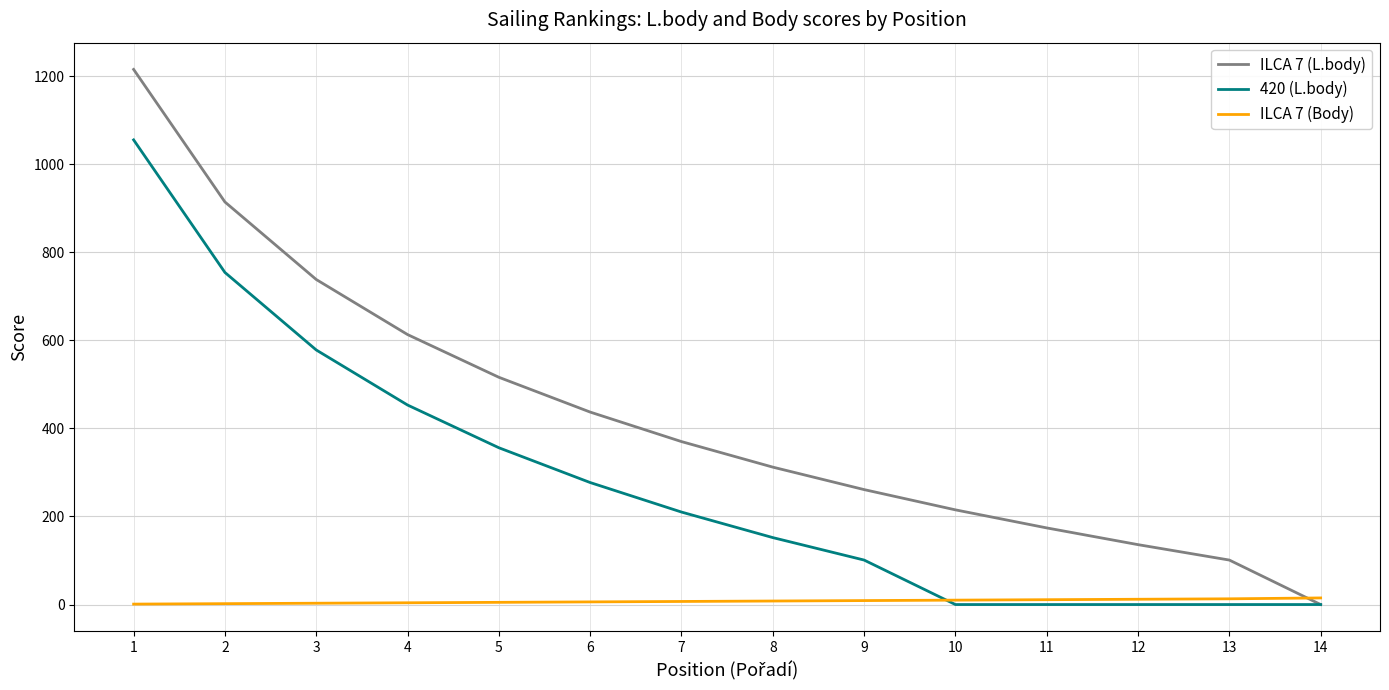

Rank the series by their maximum value, from highest to lowest.

ILCA 7 (L.body), 420 (L.body), ILCA 7 (Body)